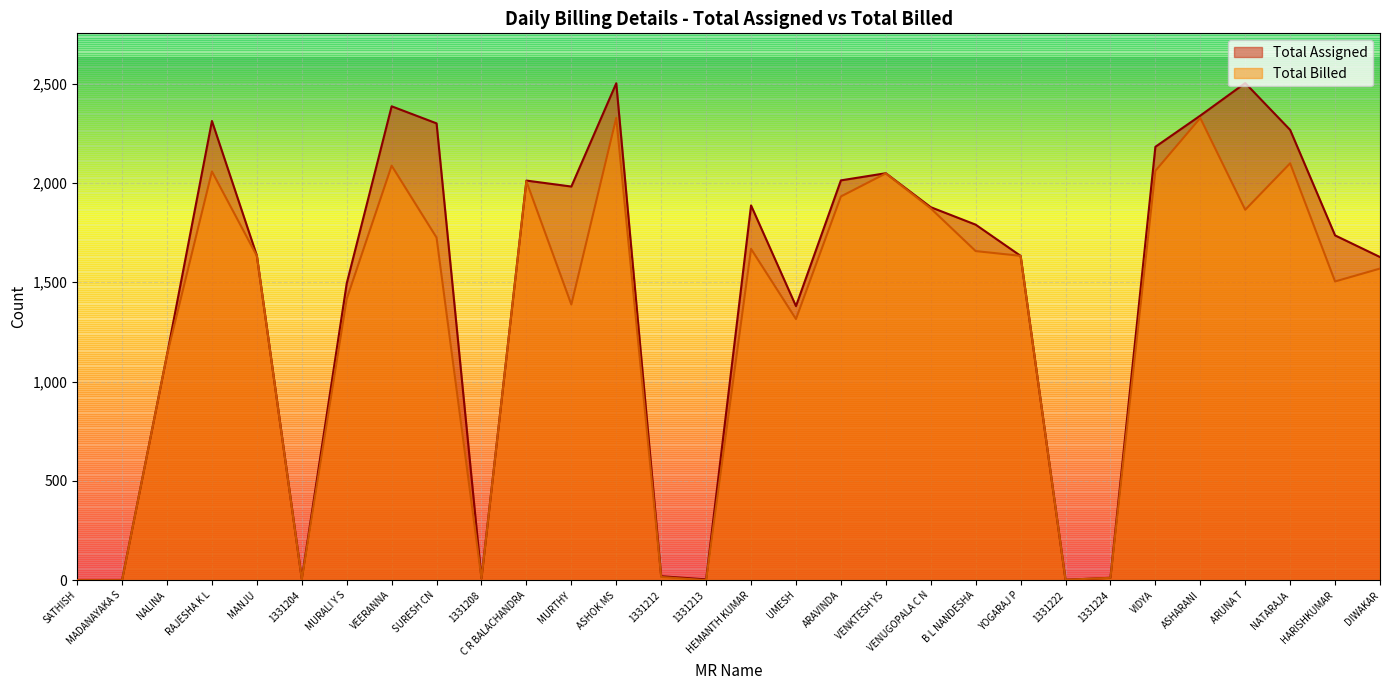

At which category does the chart reach its peak across all series?

ARUNA T